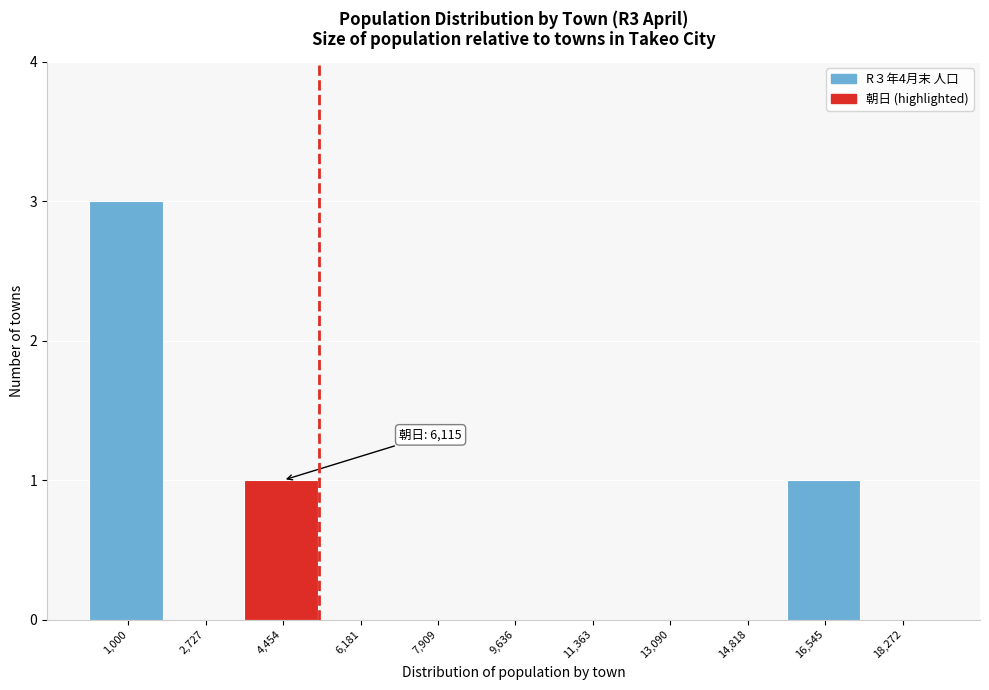

Reading left to right, list all the values displayed in this chart.

1,000=3	2,727=0	4,454=1	6,181=0	7,909=0	9,636=0	11,363=0	13,090=0	14,818=0	16,545=1	18,272=0